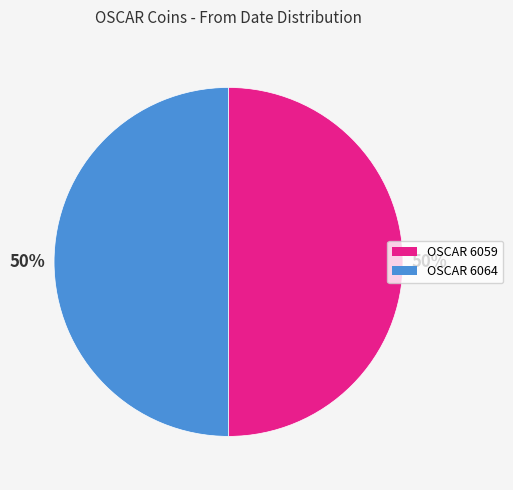

To the nearest percent, what portion does OSCAR 6064 represent?

50%